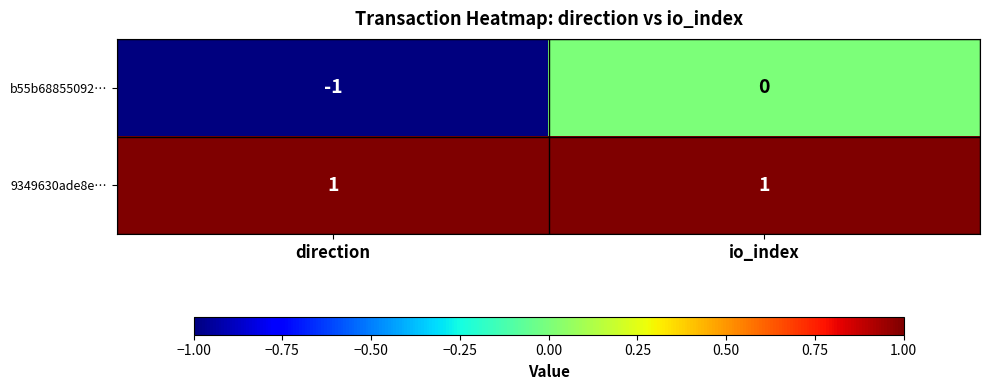

Reading left to right, extract all data points from this chart.

b55b68855092…: direction=-1	io_index=0
9349630ade8e…: direction=1	io_index=1